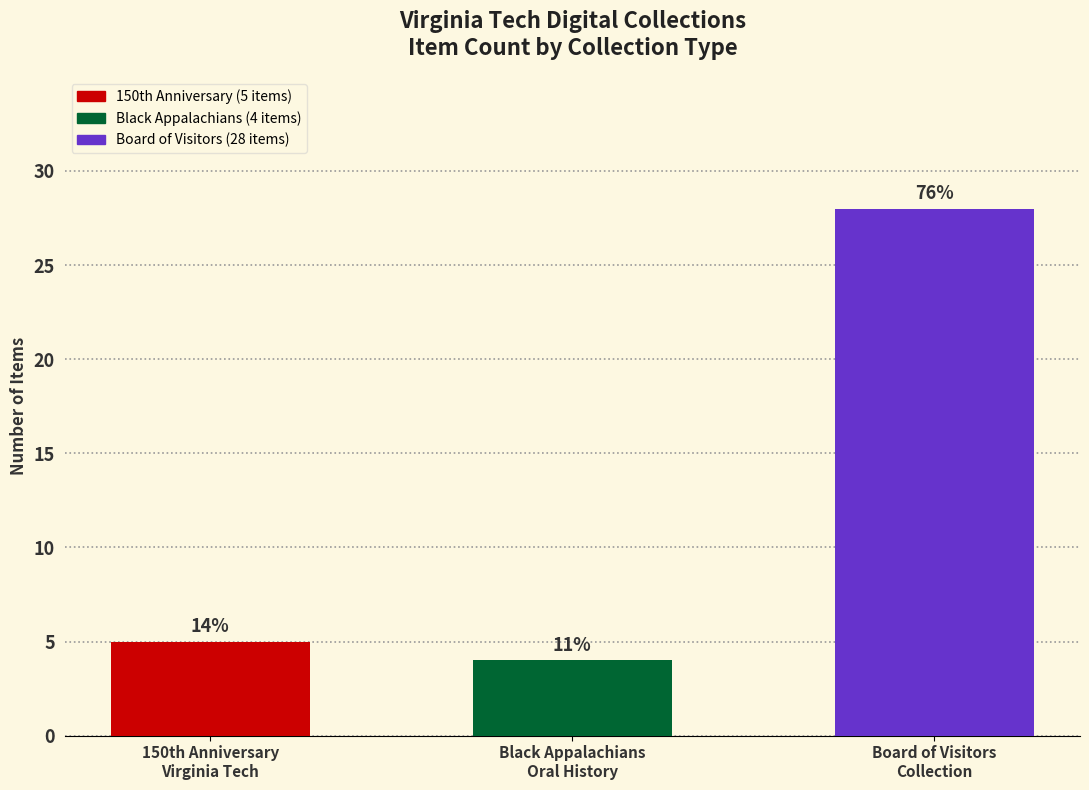

Does the chart contain stacked bars?

No